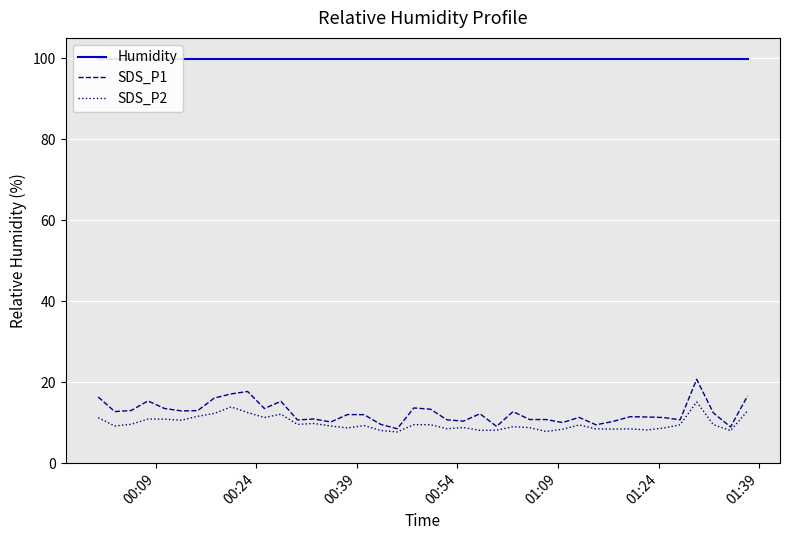

What is the maximum value for SDS_P2?

15.1